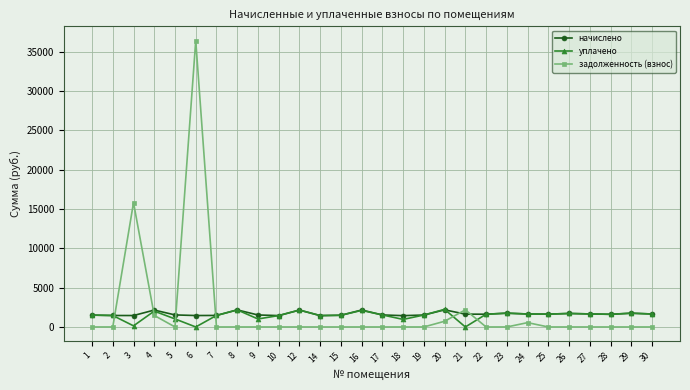

What is the difference between the highest and lowest values at 19?

1515.4